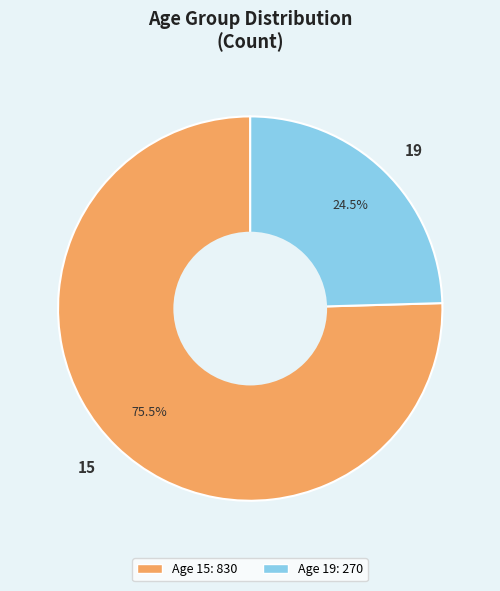

Which has a higher value, 15 or 19?

15